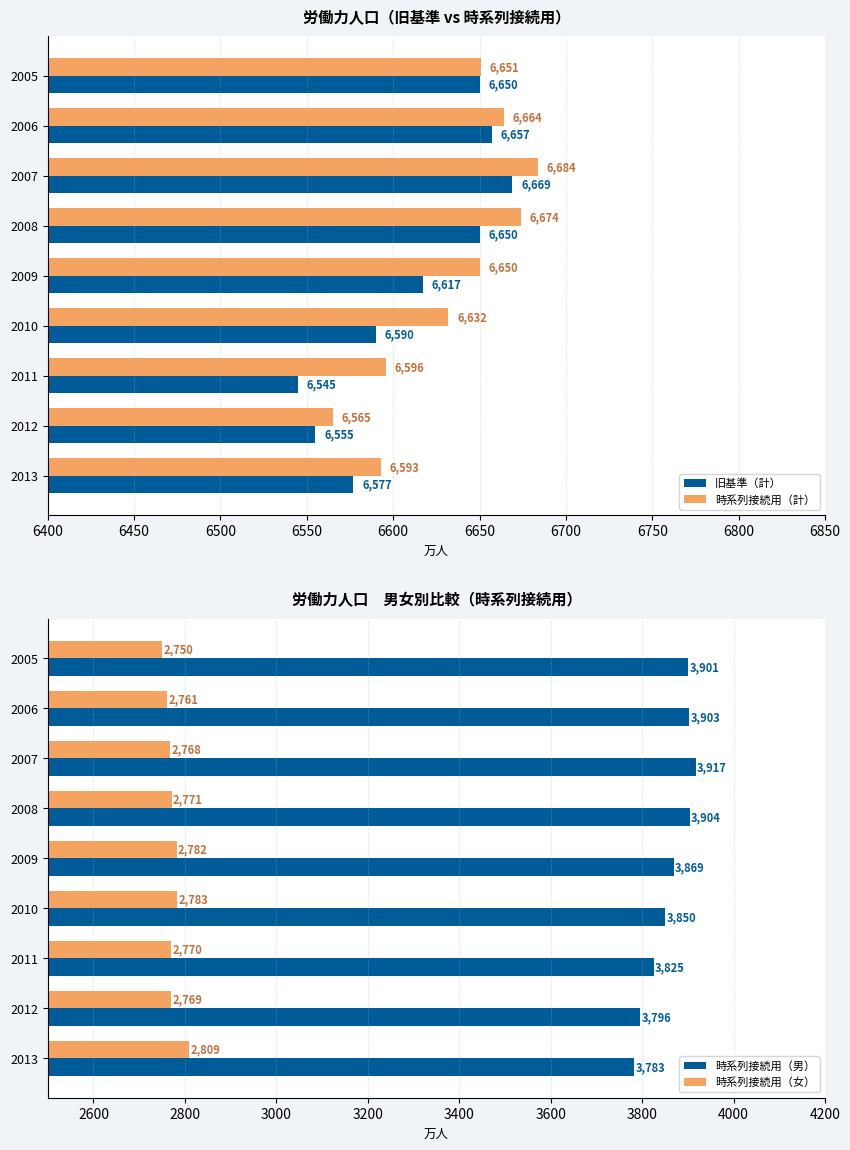

The value of 時系列接続用（男） at 2008 is 1504. True or false?

False